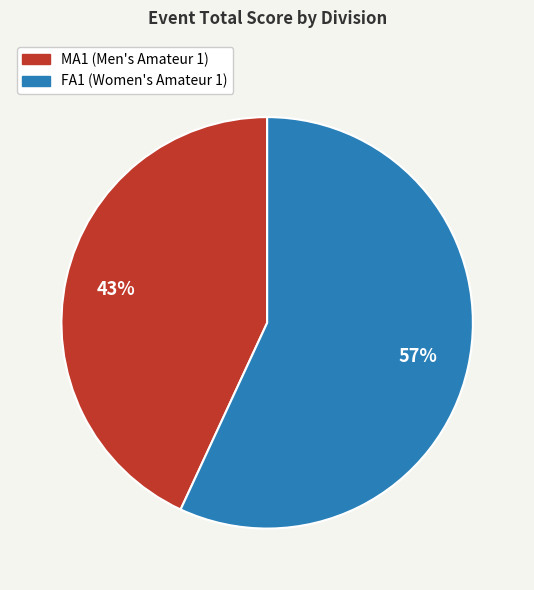

Does FA1 represent more than half of the total?

Yes